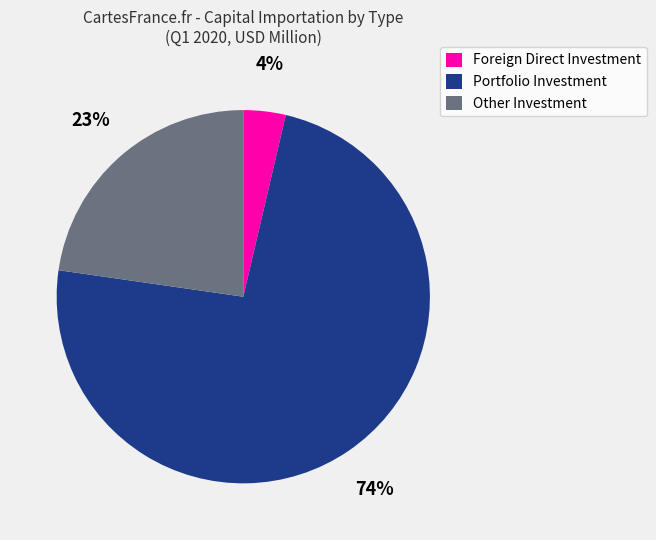

Combined, do Portfolio Investment and Other Investment account for over 50%?

Yes